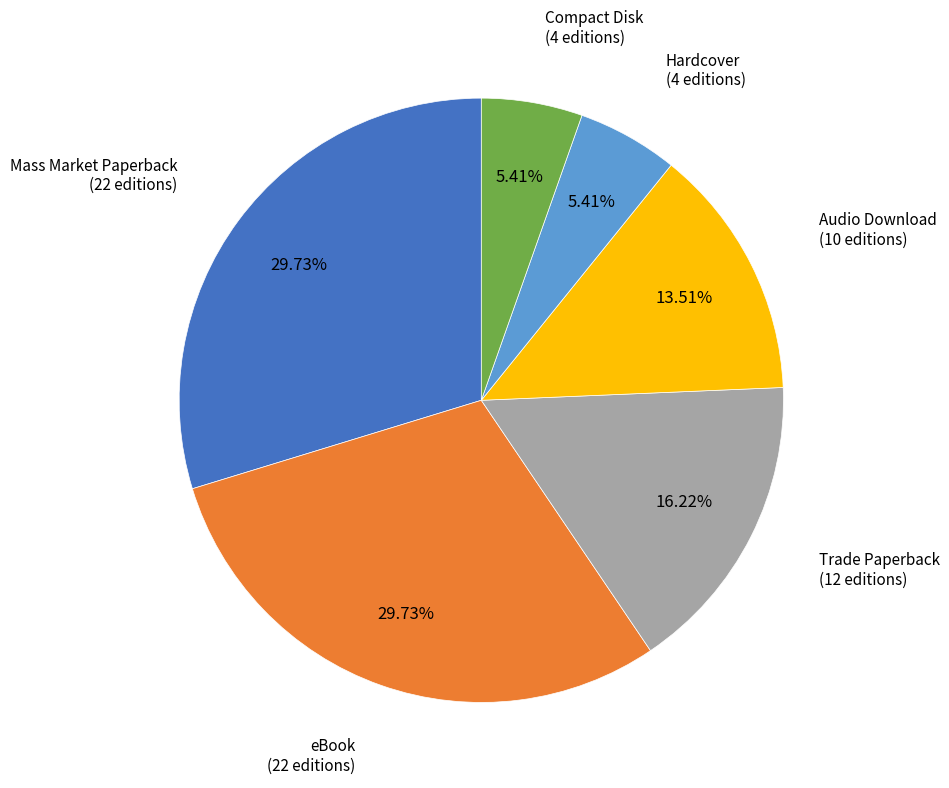

To the nearest percent, what portion does Compact Disk represent?

5%